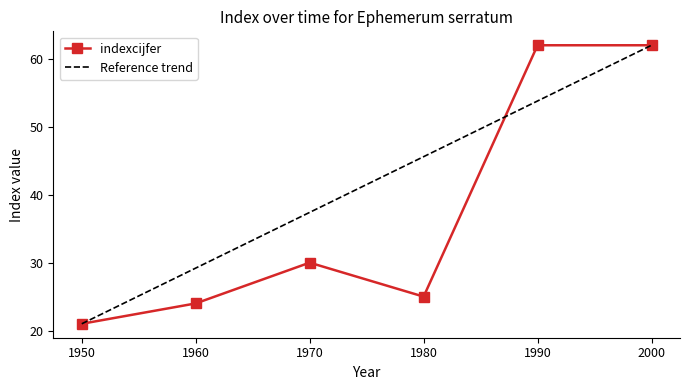

At which category does the data reach its first local peak?

1970